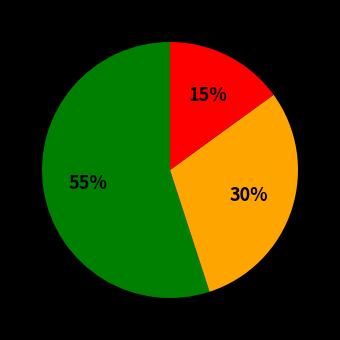

Is there any slice that represents more than half of the pie?

Yes